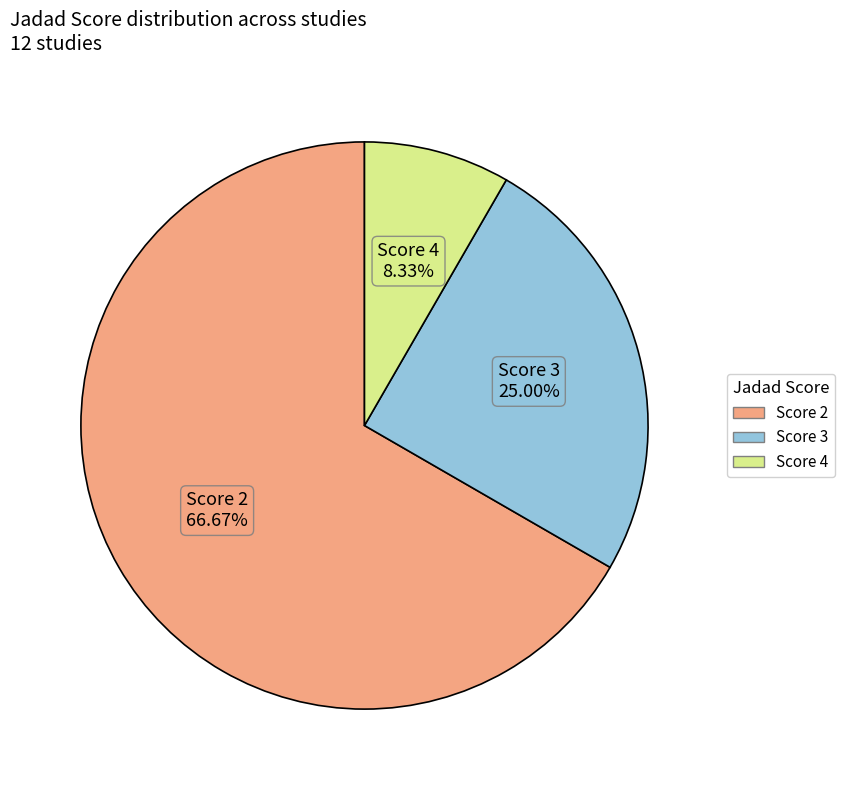

Does any single category account for the majority?

Yes